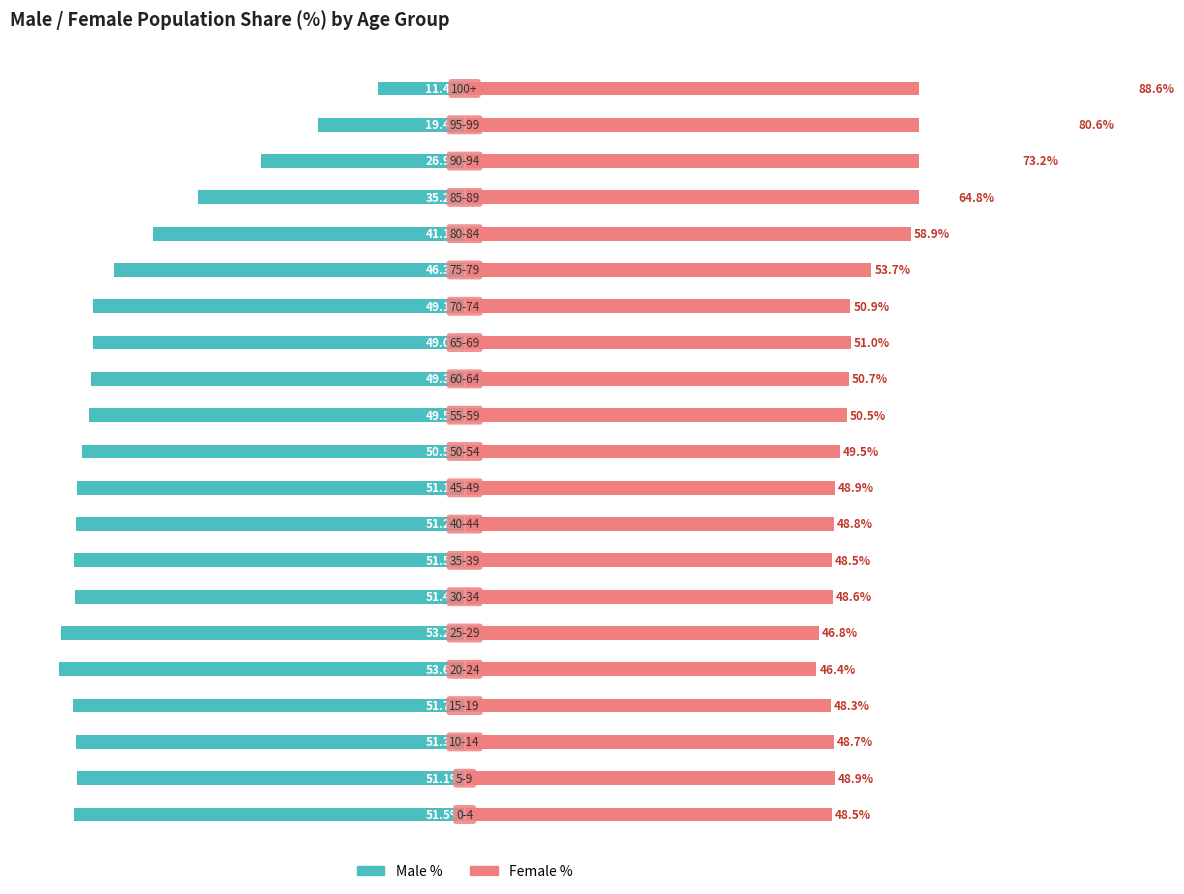

True or false: Male % has a value of -72.6 at 4.

False